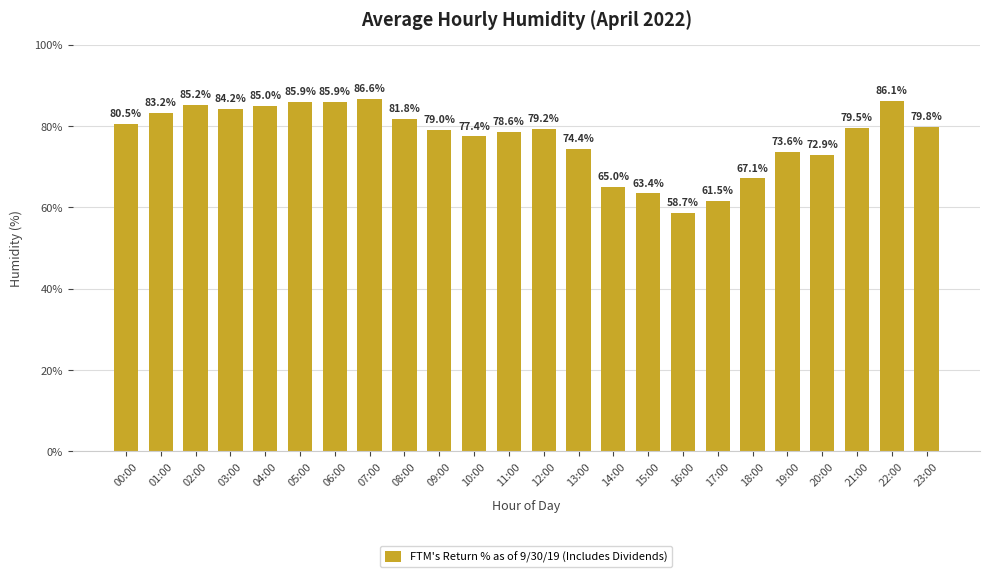

What is the difference between the values at 19:00 and 15:00?

10.2